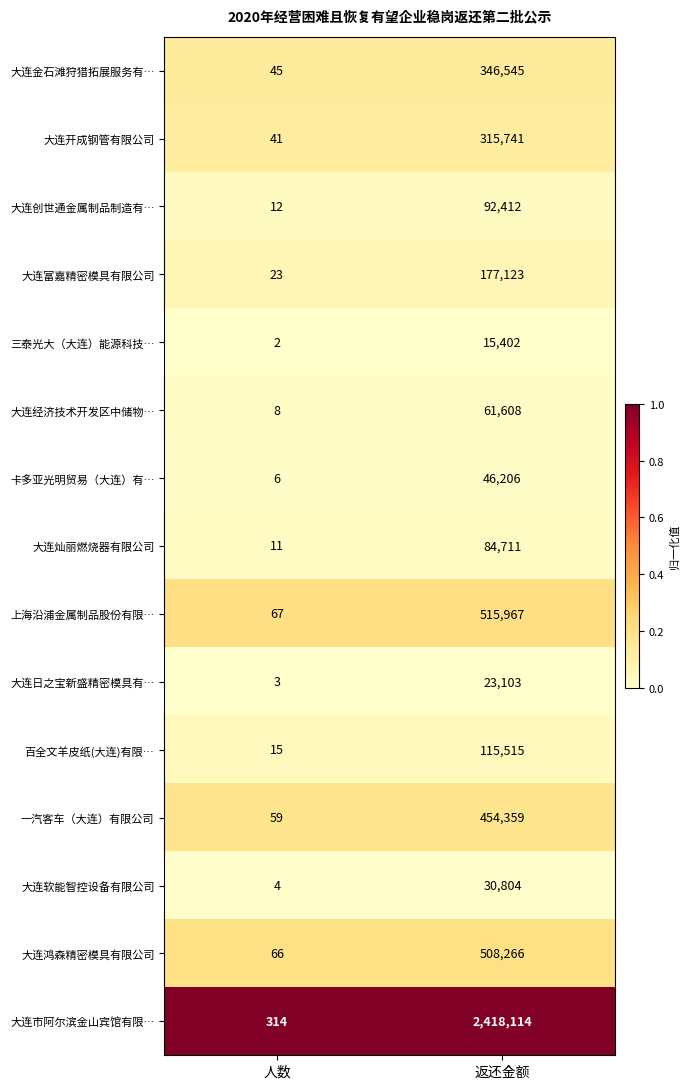

The 三泰光大（大连）能源科技… series shows 22066 at 返还金额. True or false?

False